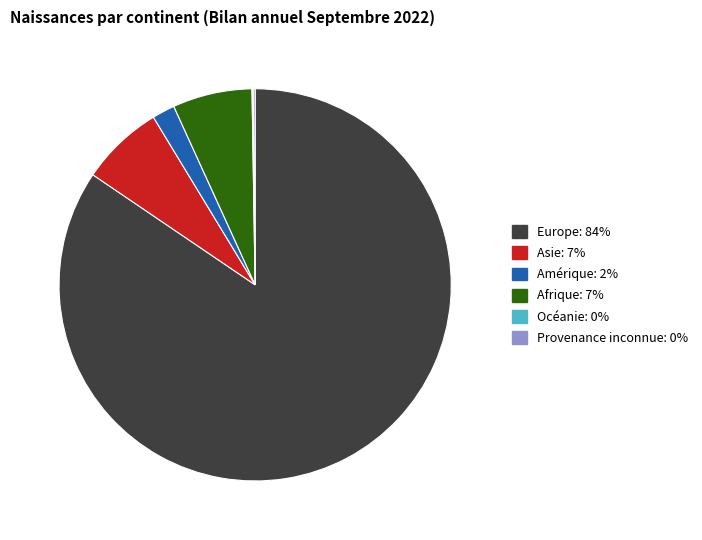

Is there any slice that represents more than half of the pie?

Yes